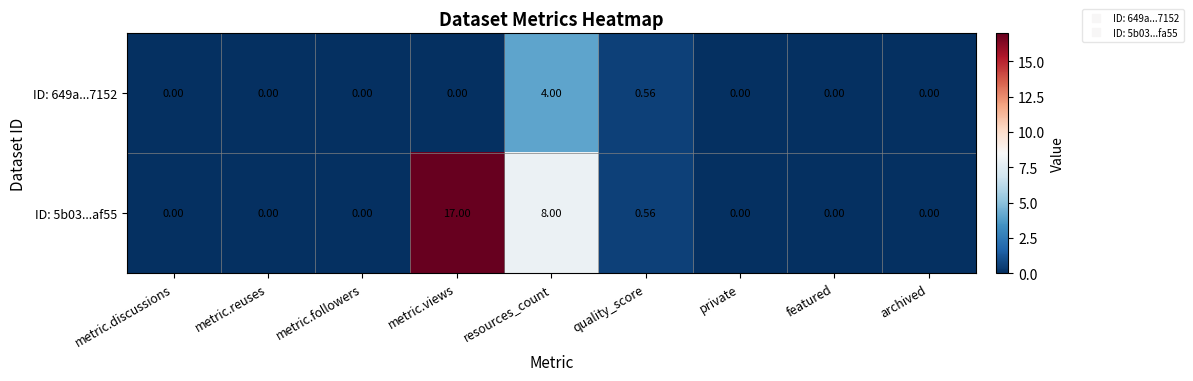

List the series in order of their peak value, highest first.

ID: 5b03...af55, ID: 649a...7152